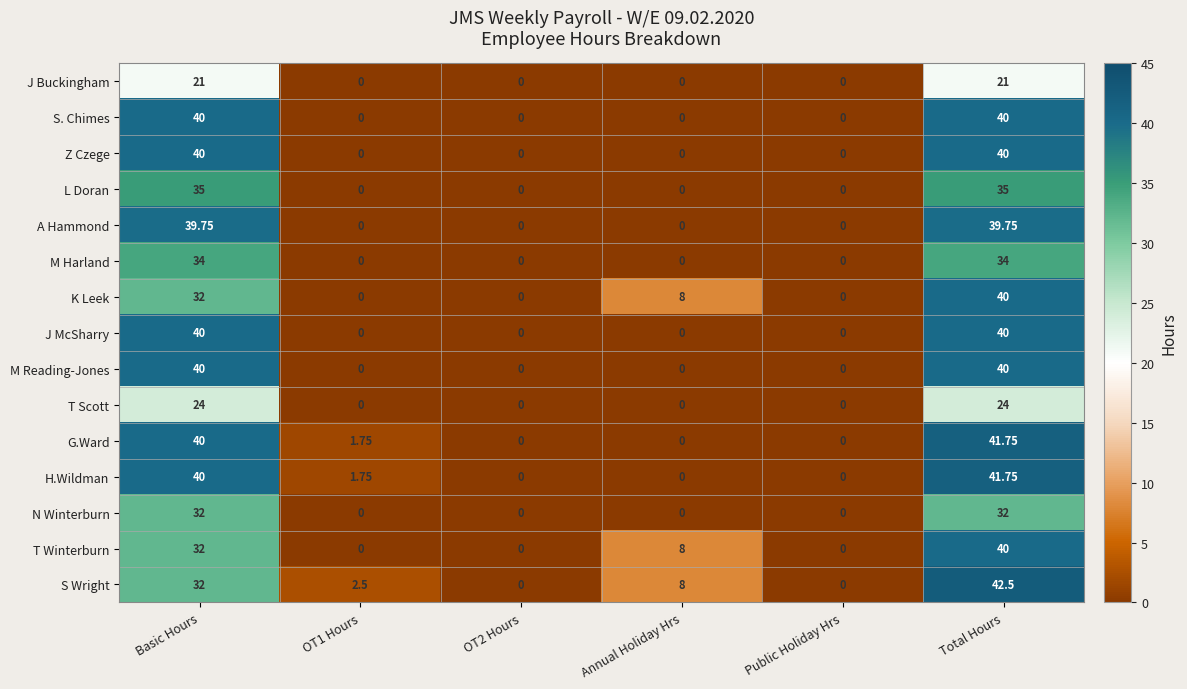

Which series has the widest spread of values?

S Wright